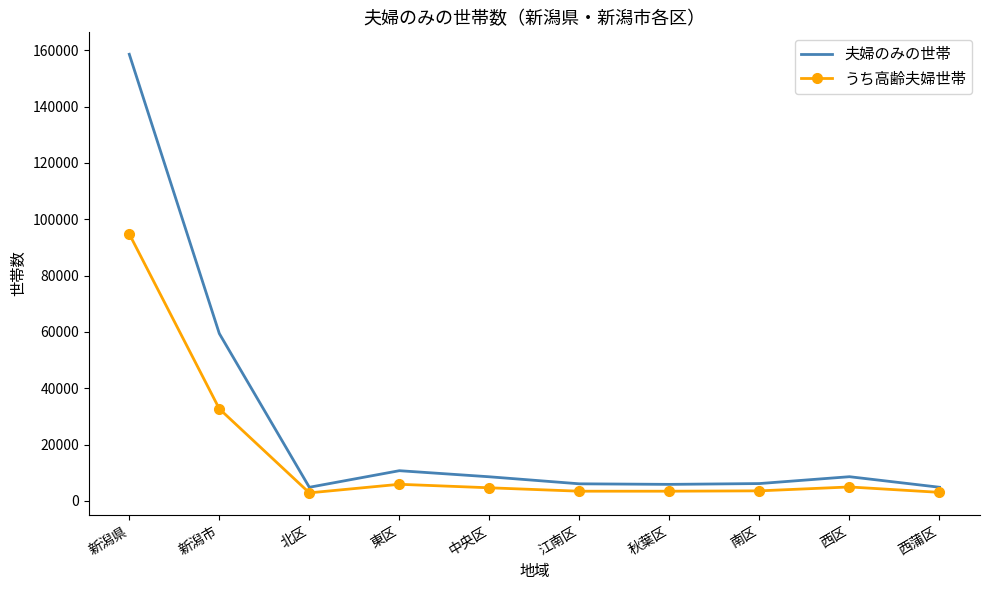

True or false: うち高齢夫婦世帯 and 夫婦のみの世帯 intersect in this chart.

False